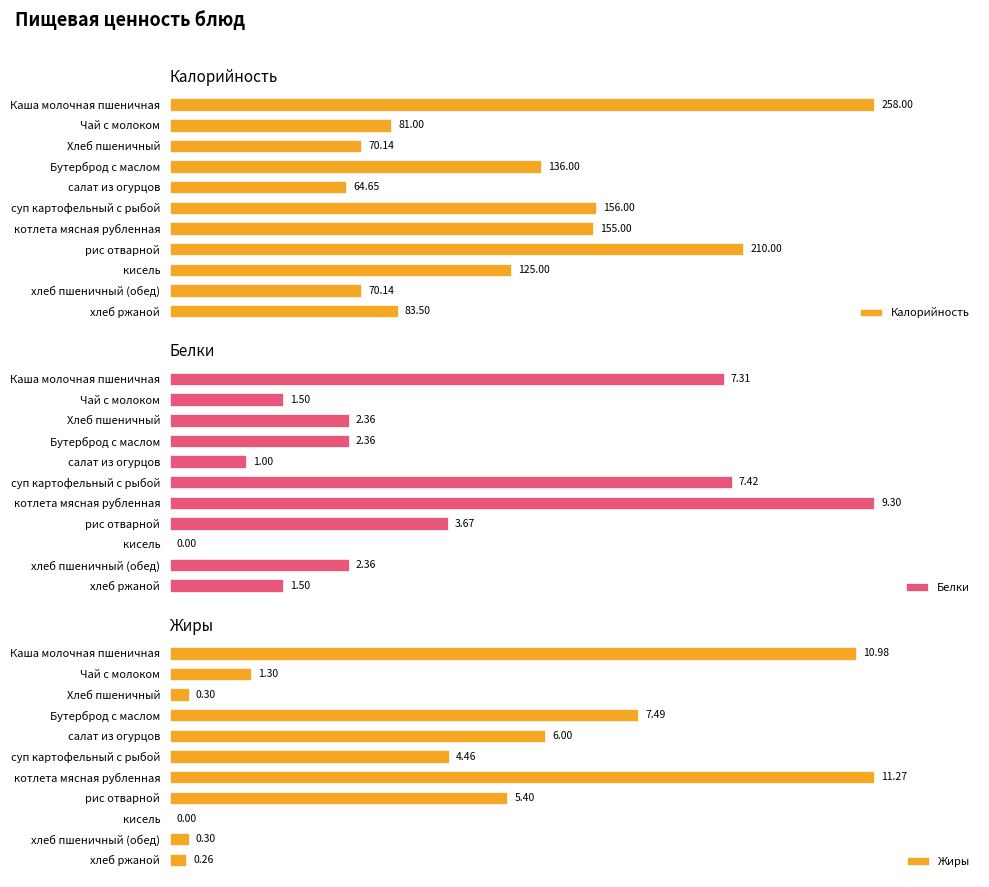

At which label does Калорийность reach its minimum?

салат из огурцов